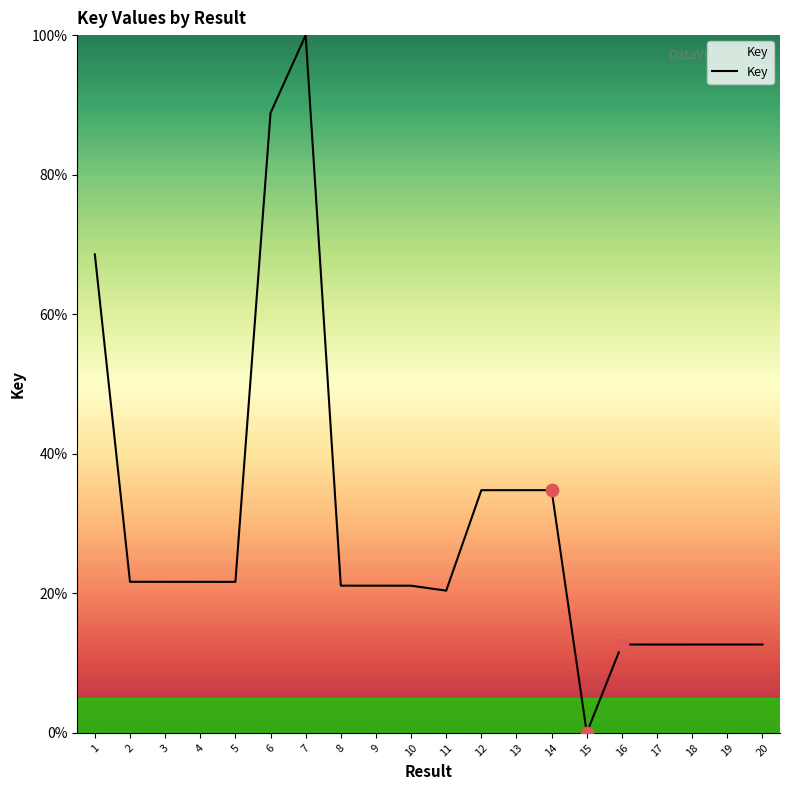

Which has a higher value, 11 or 15?

11